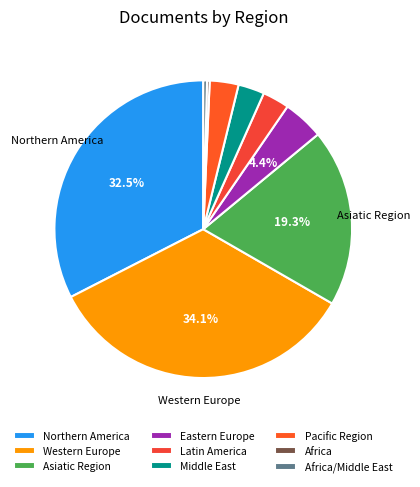

The Pacific Region slice represents 3% of the pie. True or false?

False